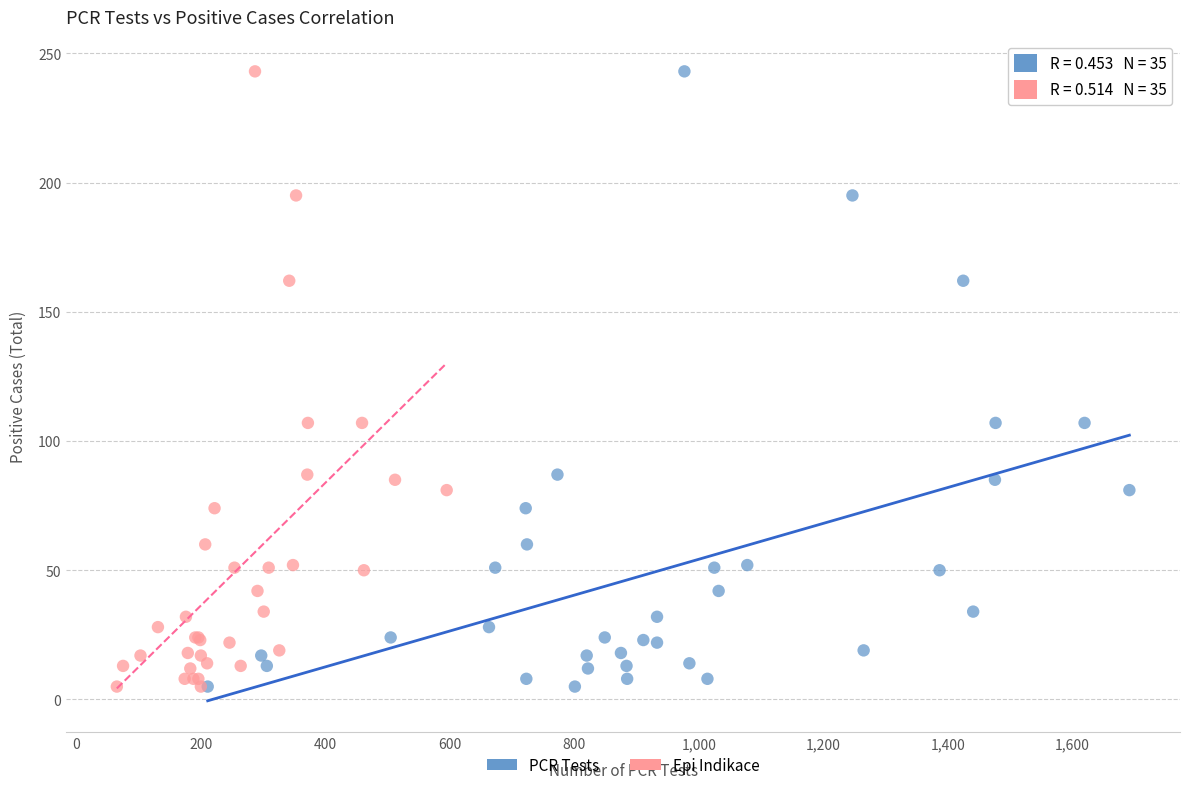

What are all the series names shown in the legend?

PCR Tests, Epi Indikace